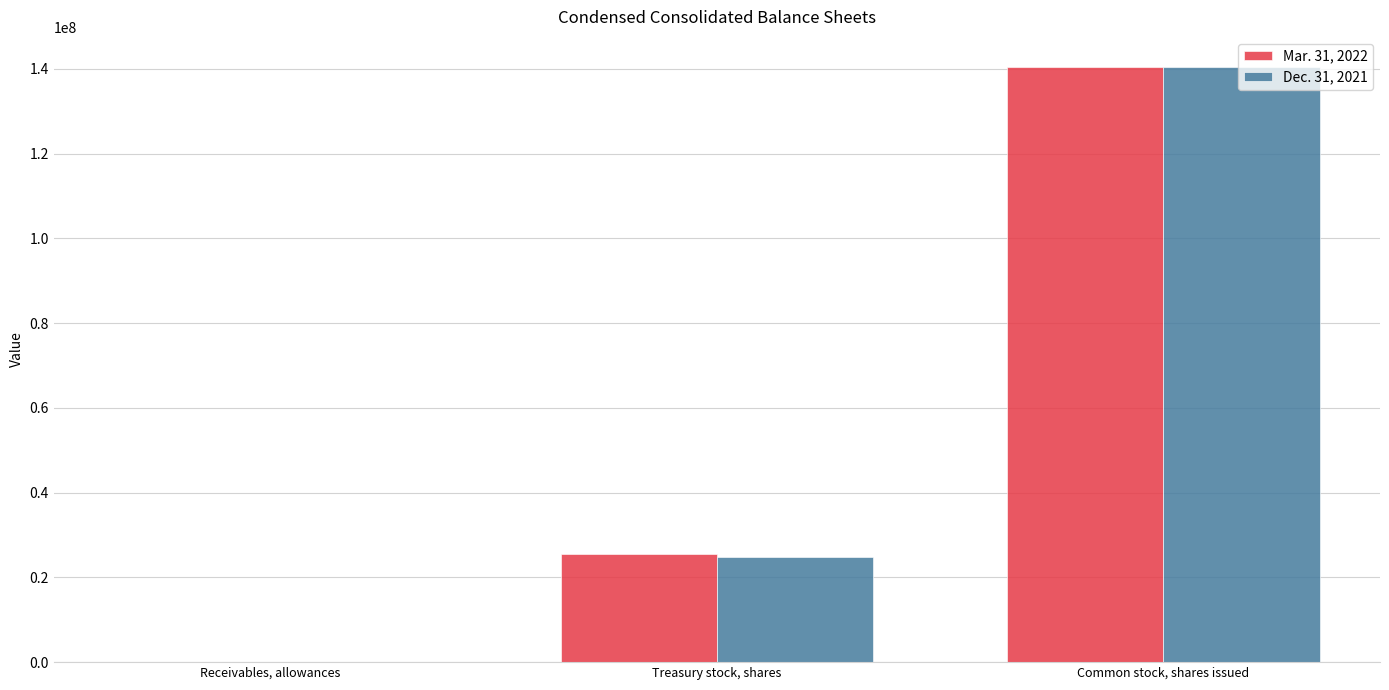

What are all the series names shown in the legend?

Mar. 31, 2022, Dec. 31, 2021